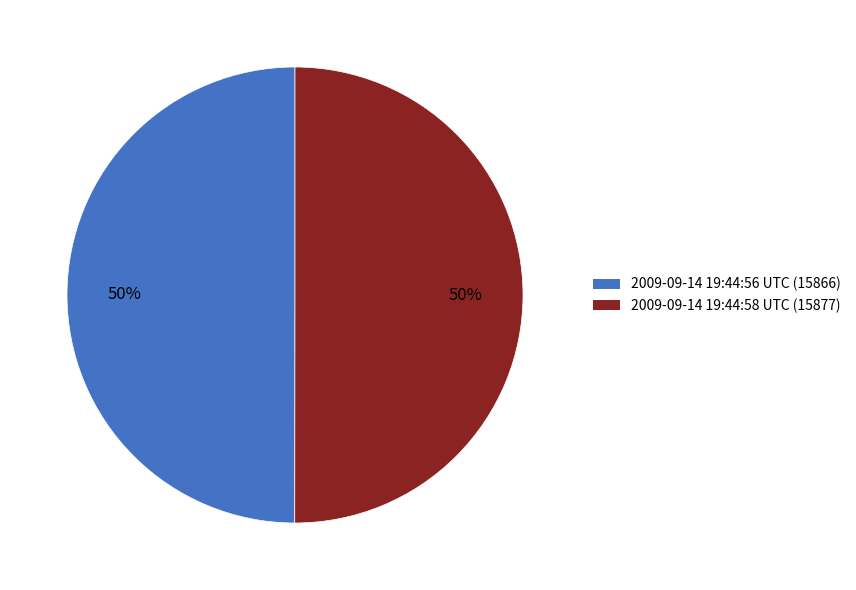

Combined, do 2009-09-14 19:44:58 UTC and 2009-09-14 19:44:56 UTC account for over 50%?

Yes